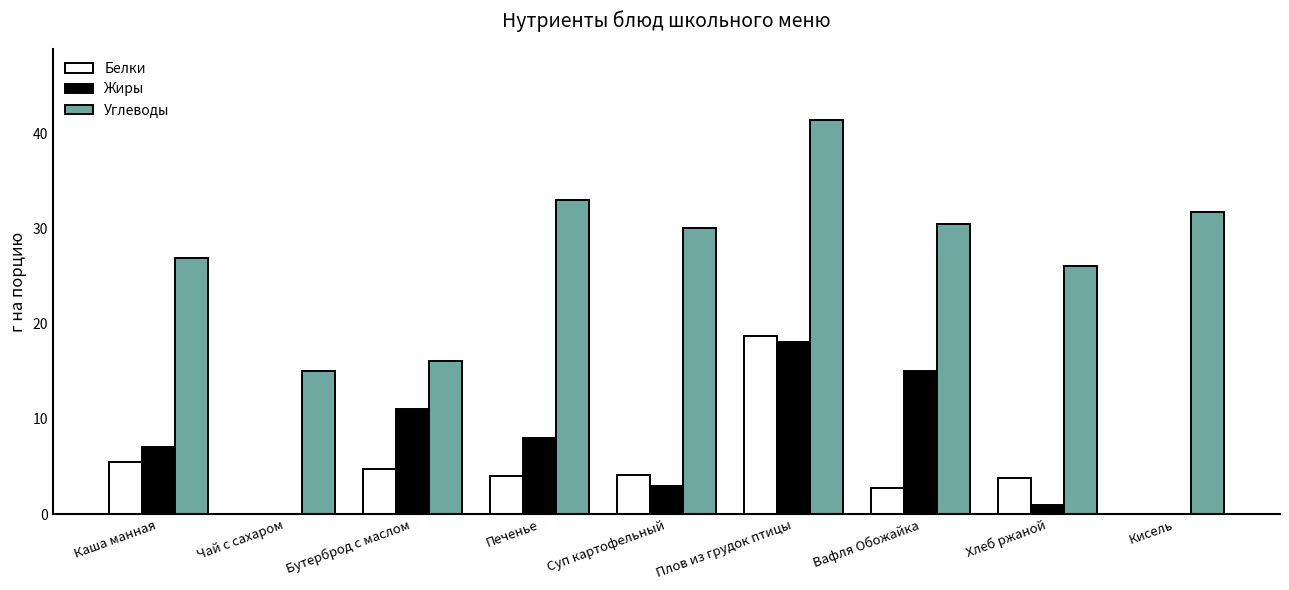

How many series are shown in this chart?

3